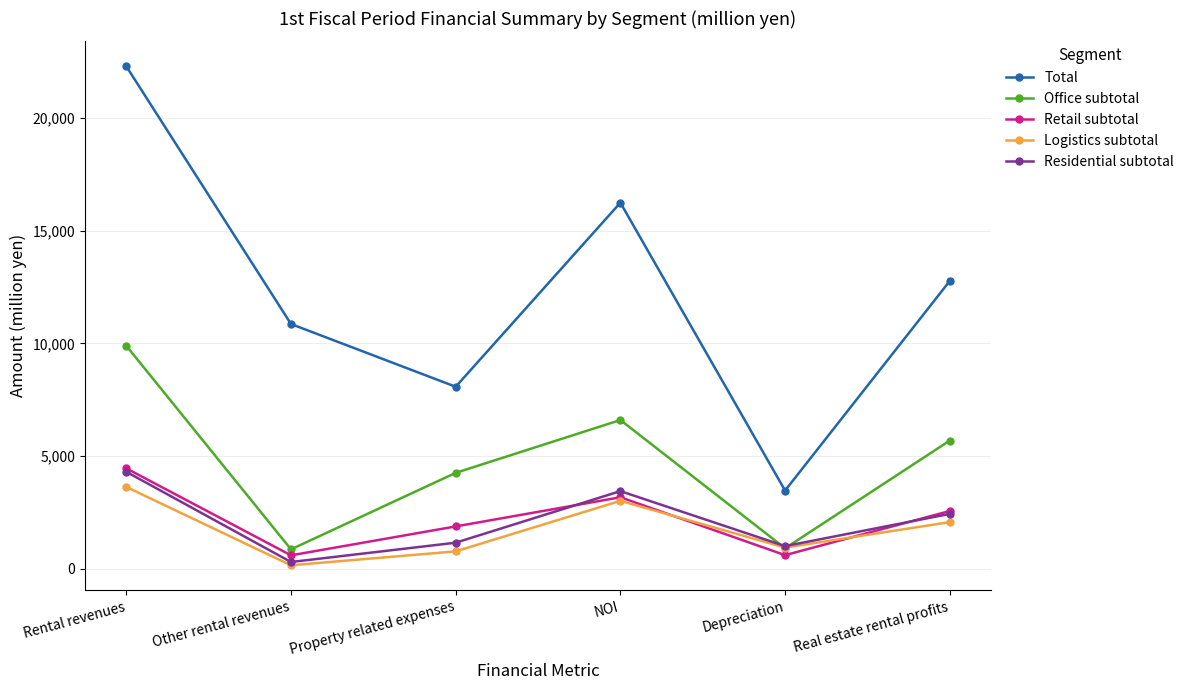

What is the approximate value of Retail subtotal at Depreciation?

608.0